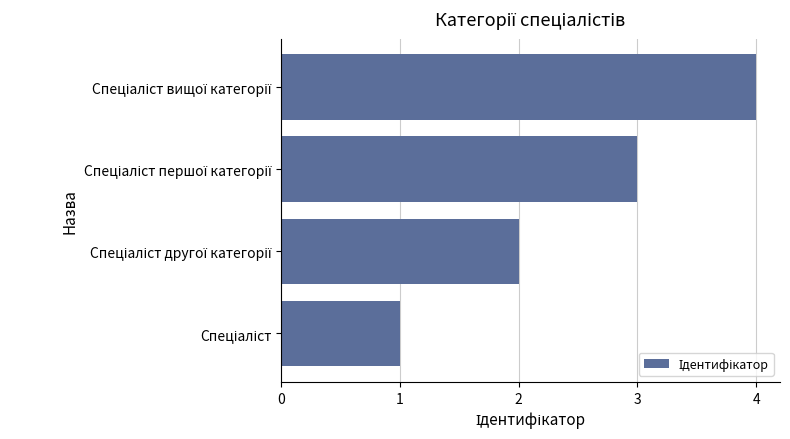

What is the sum of all values?

10